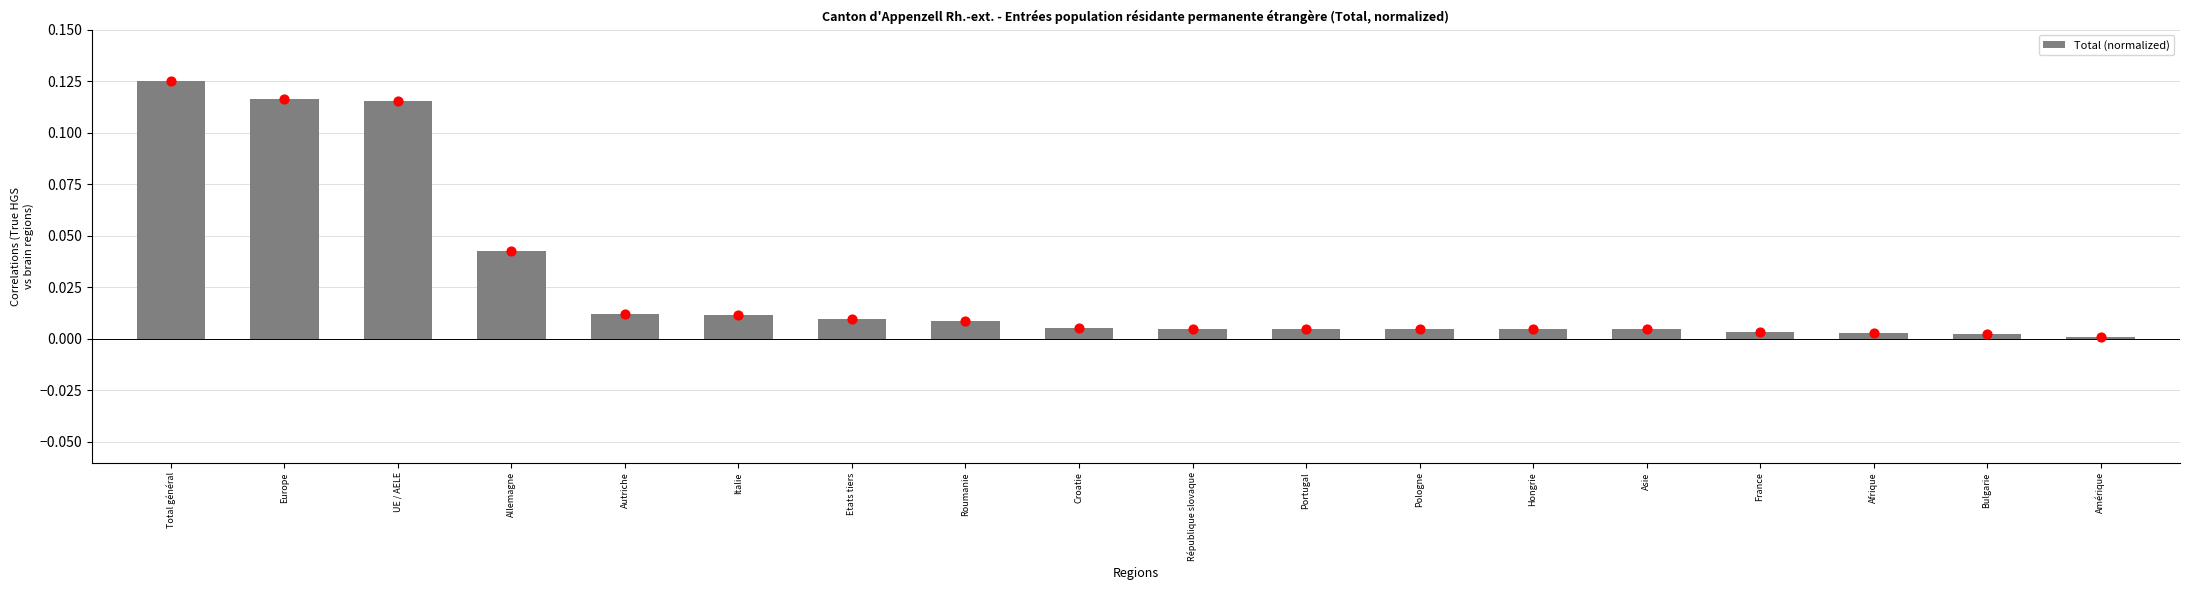

Between Hongrie and Portugal, which is larger?

Hongrie